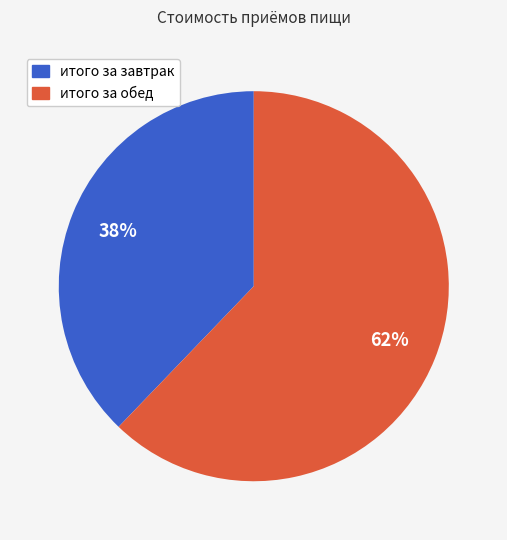

Between итого за обед and итого за завтрак, which is larger?

итого за обед